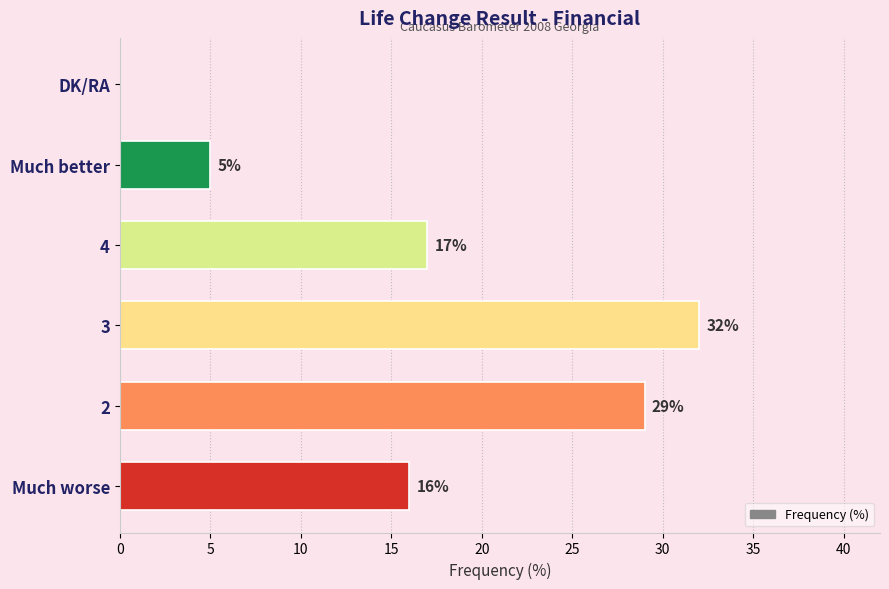

What is the sum of the values at 3 and DK/RA?

32